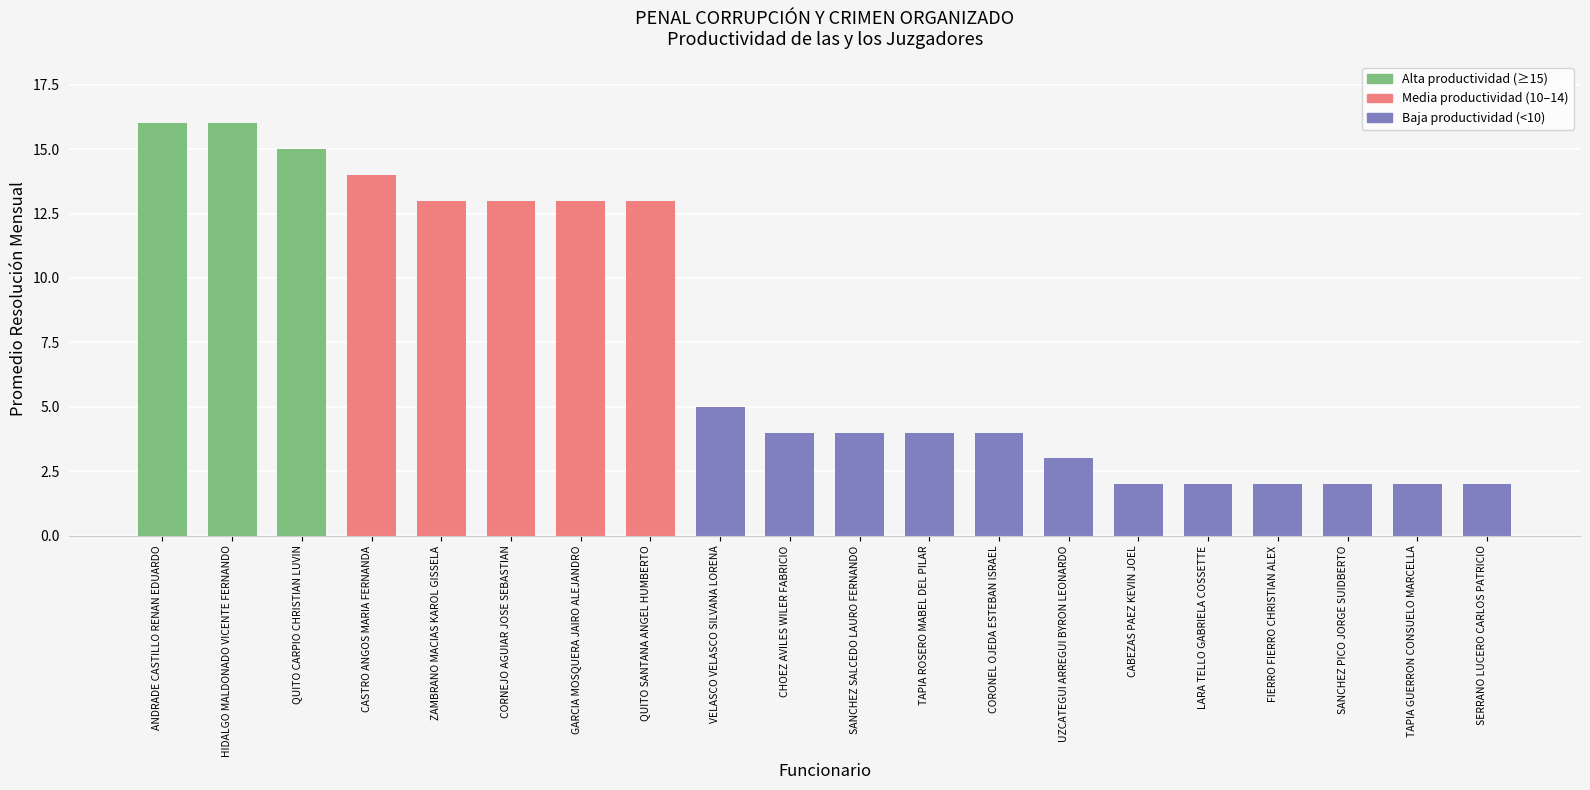

What is the sum of all values?

149